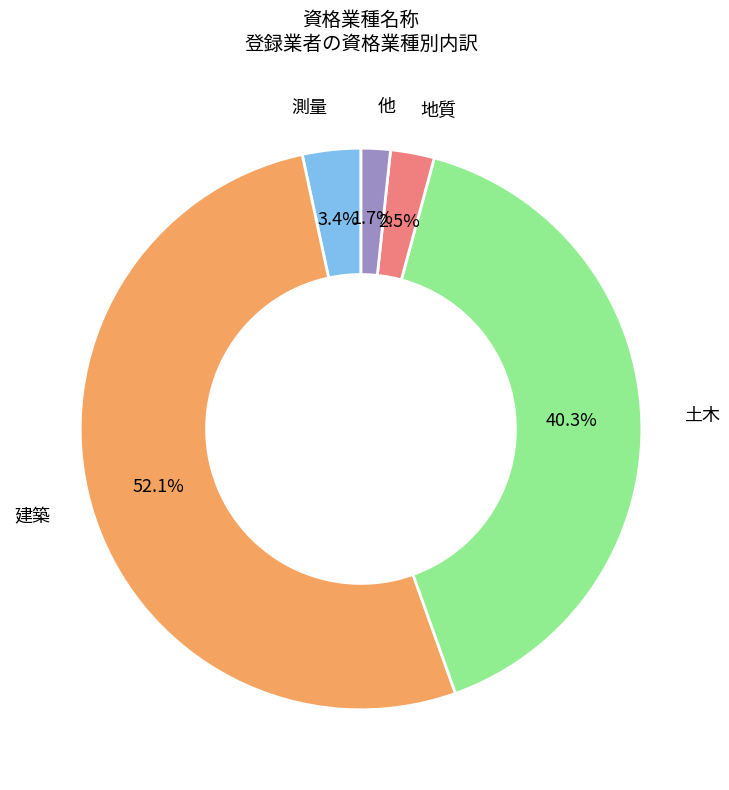

How many segments does this pie chart have?

5